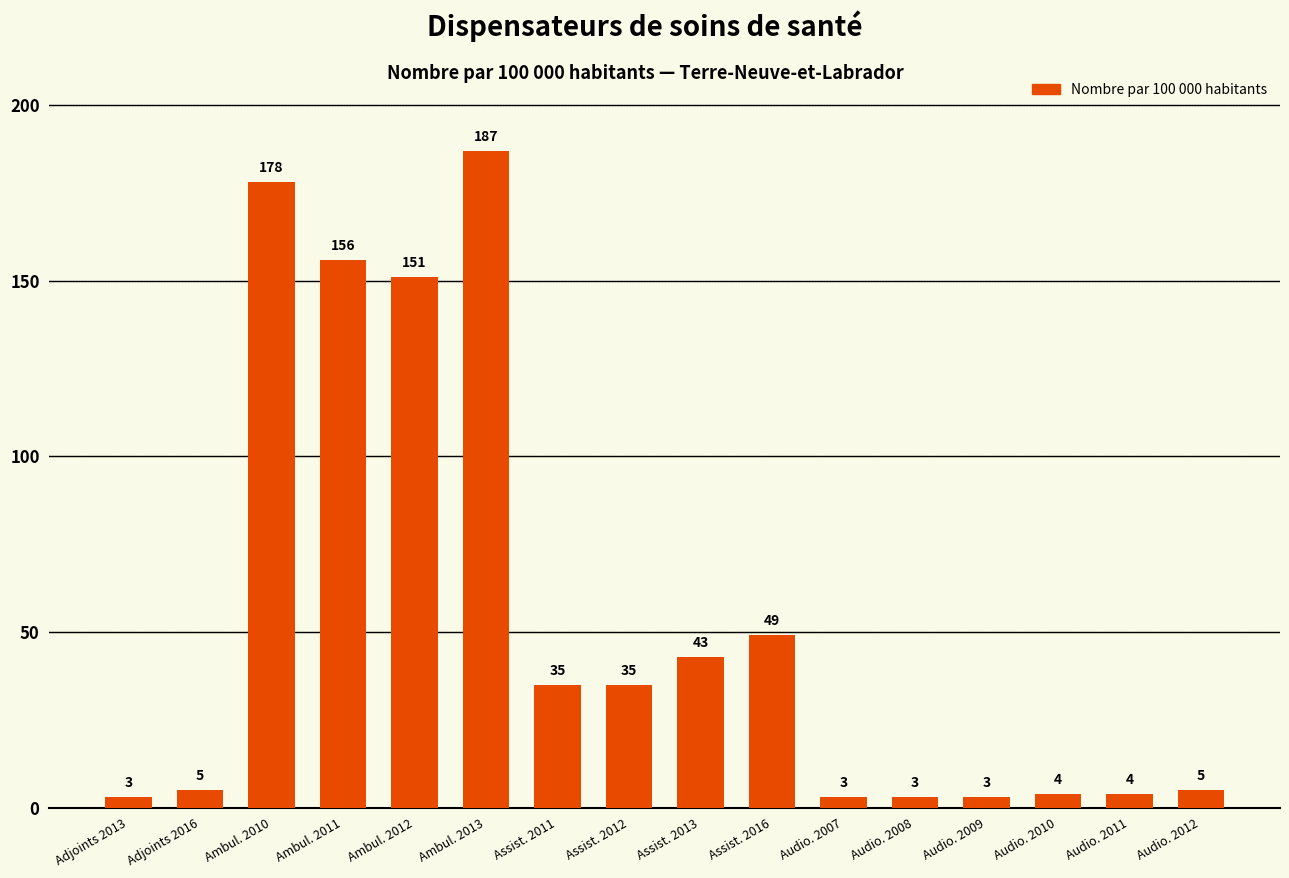

Reading left to right, what are all the values shown in this chart?

Adjoints 2013=3	Adjoints 2016=5	Ambul. 2010=178	Ambul. 2011=156	Ambul. 2012=151	Ambul. 2013=187	Assist. 2011=35	Assist. 2012=35	Assist. 2013=43	Assist. 2016=49	Audio. 2007=3	Audio. 2008=3	Audio. 2009=3	Audio. 2010=4	Audio. 2011=4	Audio. 2012=5